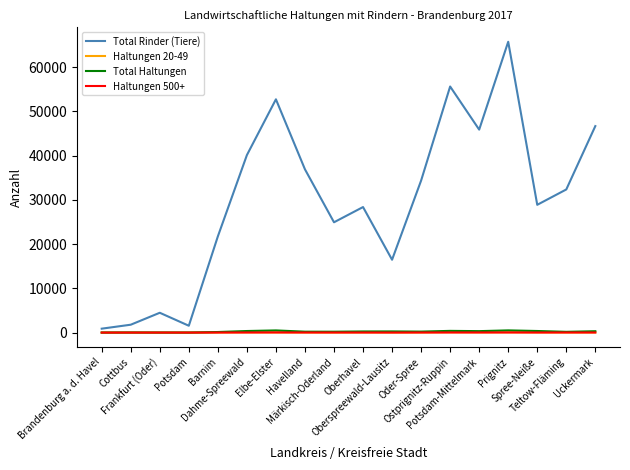

True or false: Haltungen 500+ has more than 2 interior local peaks.

True